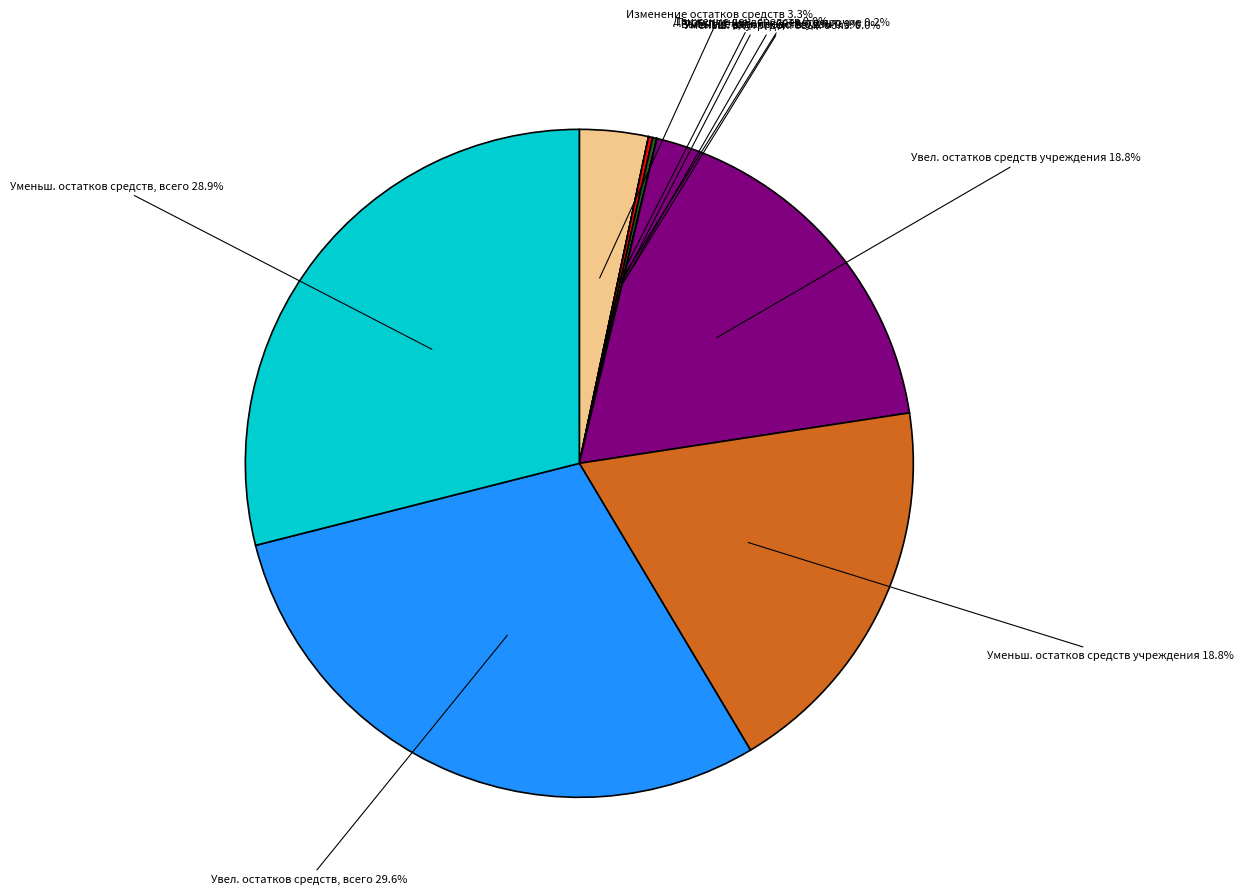

What is the largest slice in the pie chart?

Увел. остатков средств, всего